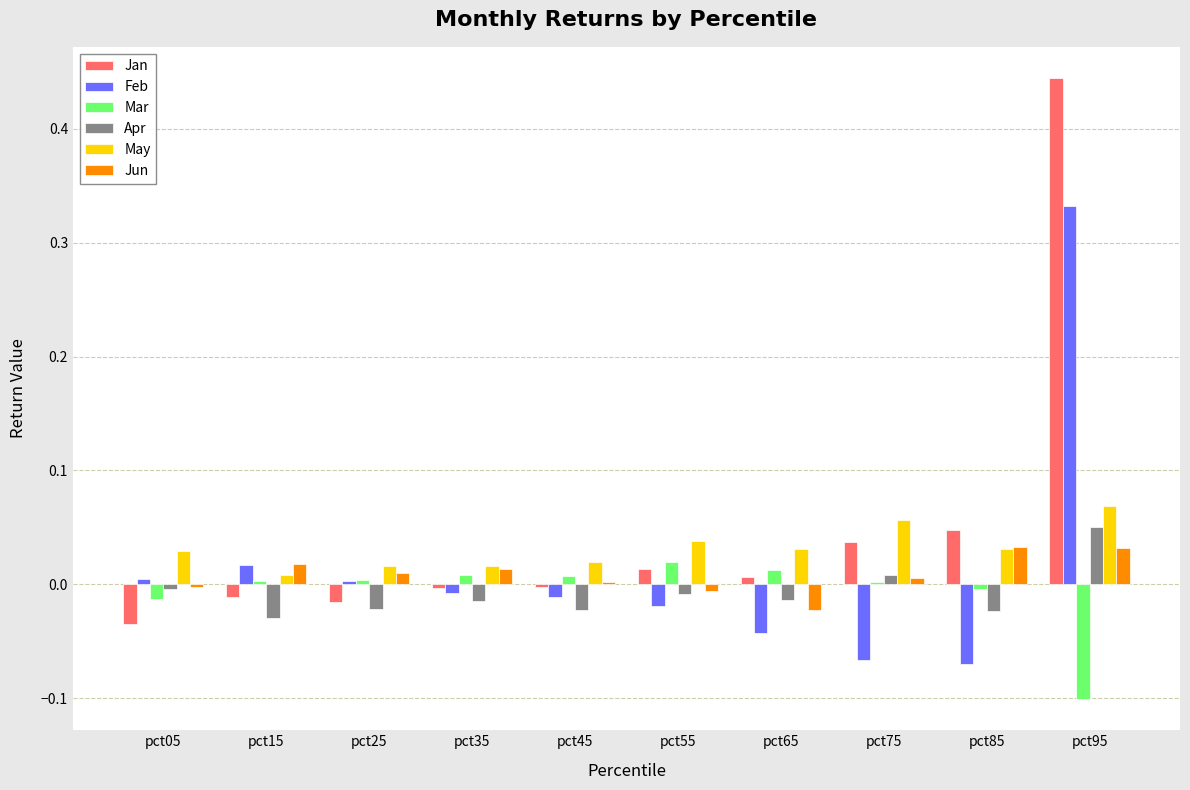

At which category does the chart reach its peak across all series?

pct95